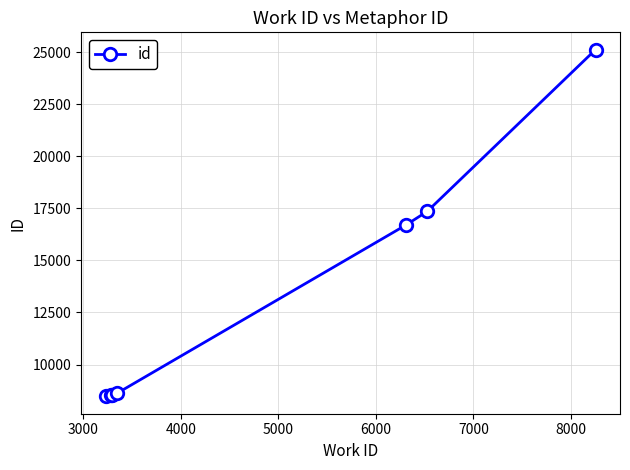

What is the greatest value displayed?

25122